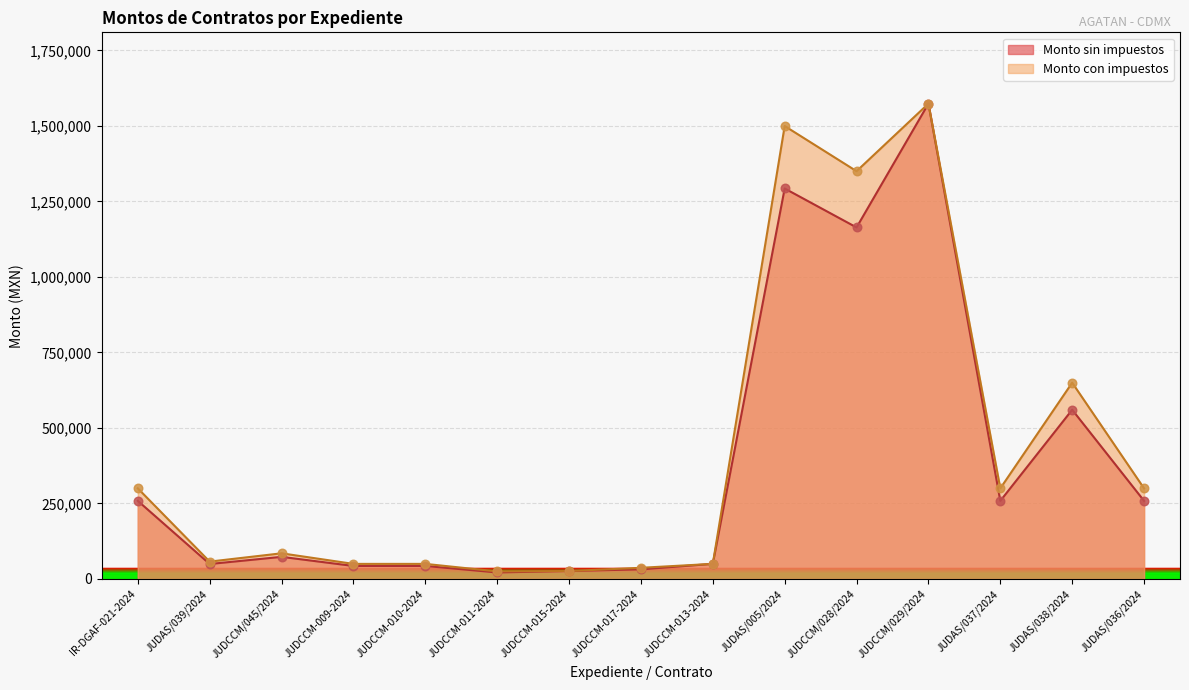

What are all the series names shown in the legend?

Monto sin impuestos, Monto con impuestos